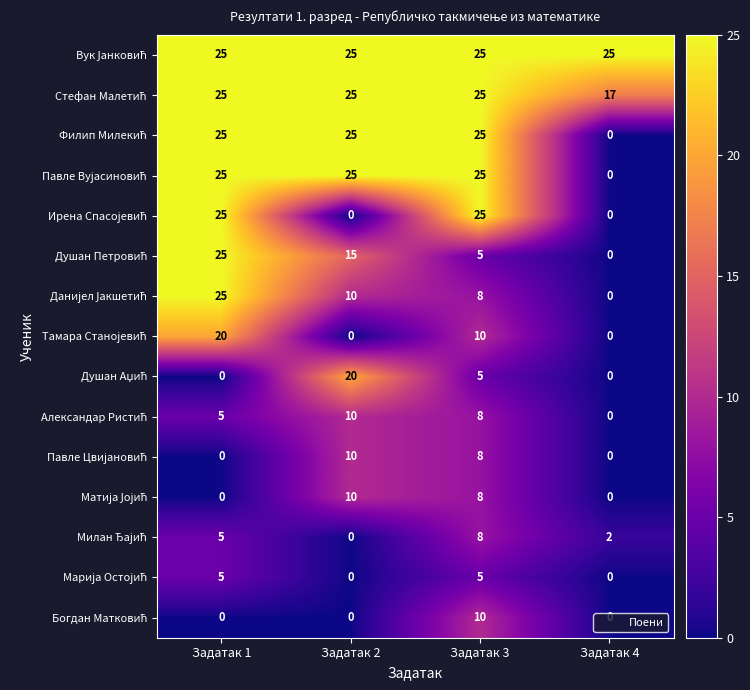

What is the difference between the highest and lowest values at Задатак 2?

25